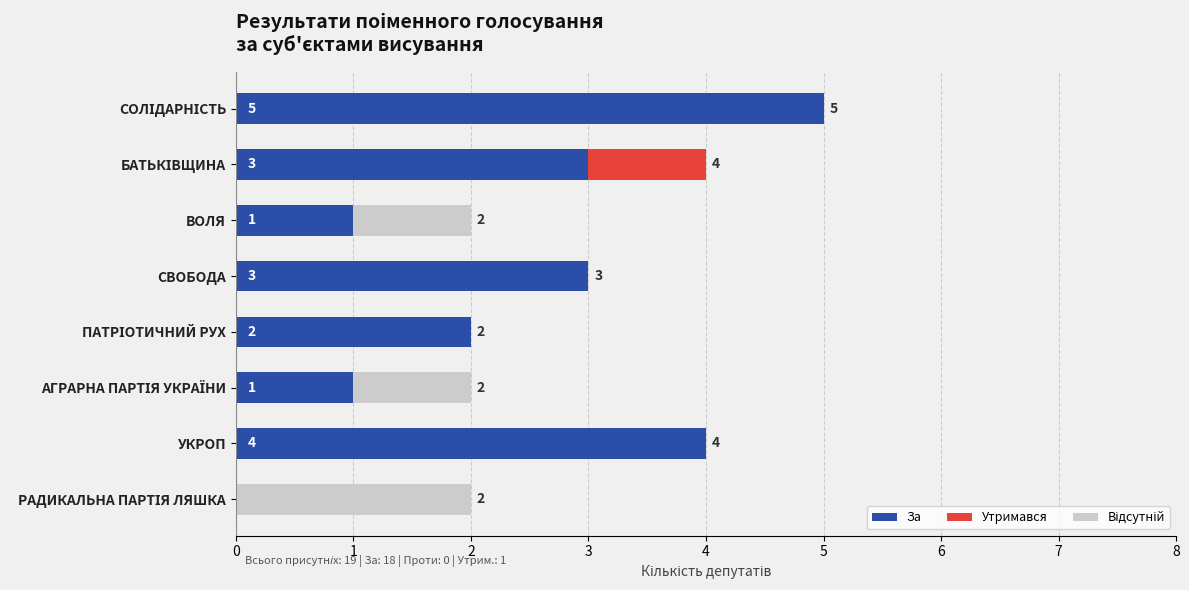

The За series shows 1 at СВОБОДА. True or false?

False